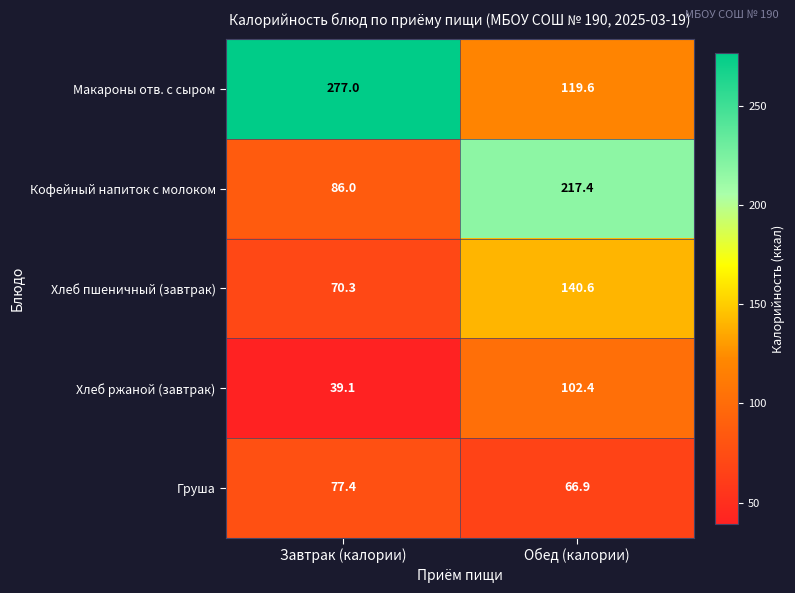

At which label does Кофейный напиток с молоком first exceed 217?

Обед (калории)